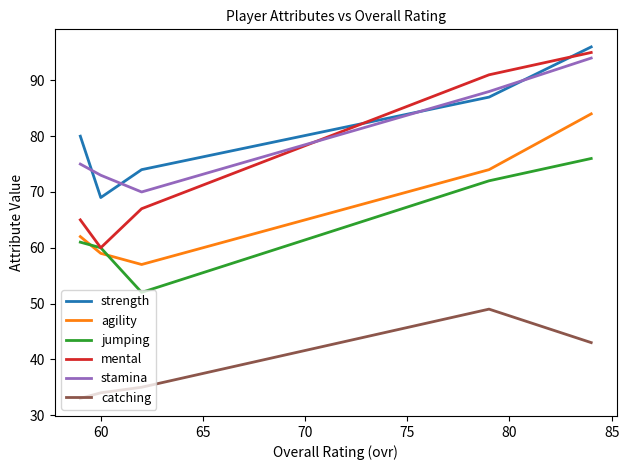

Count the number of categories in the chart.

5